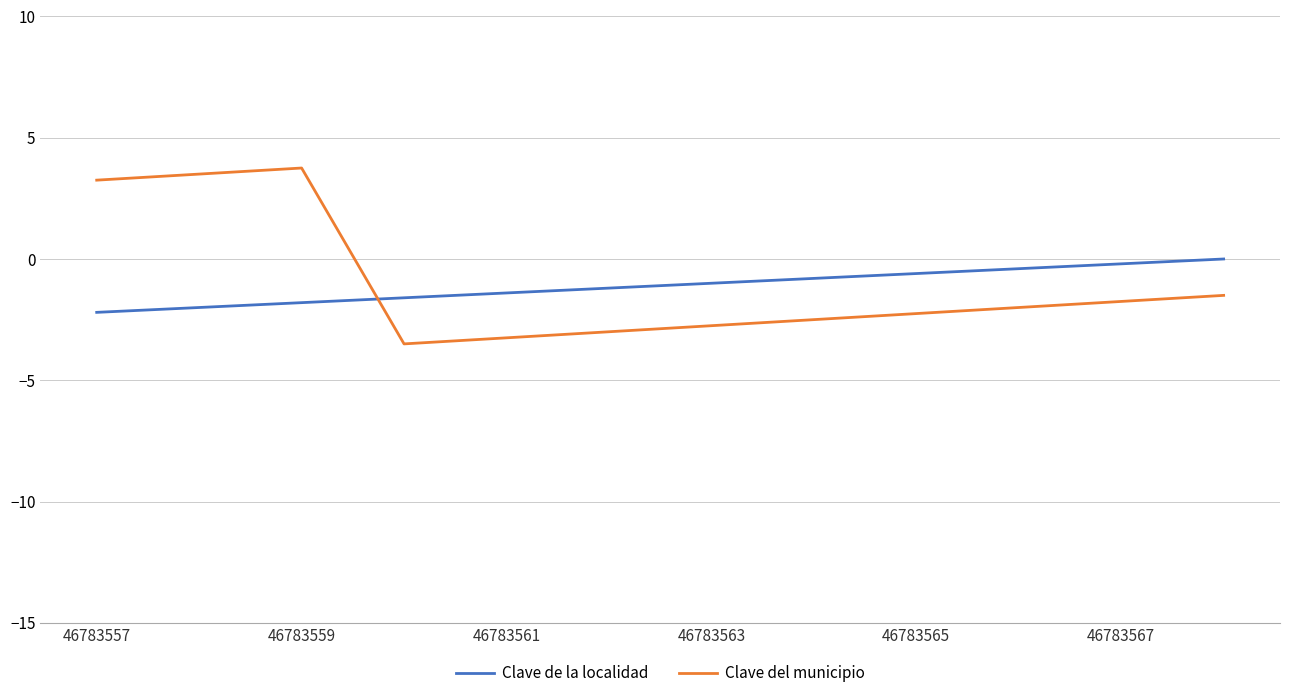

True or false: Clave de la localidad and Clave del municipio intersect in this chart.

True